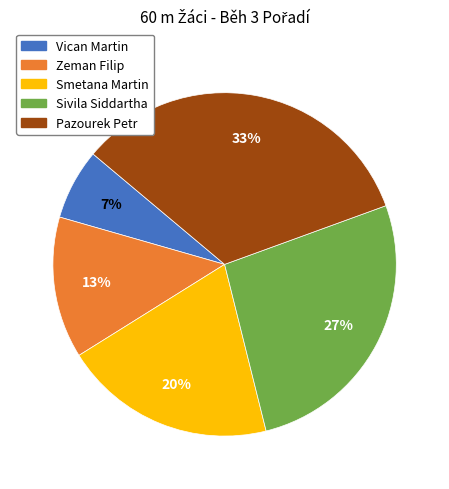

Which has a higher value, Smetana Martin or Zeman Filip?

Smetana Martin